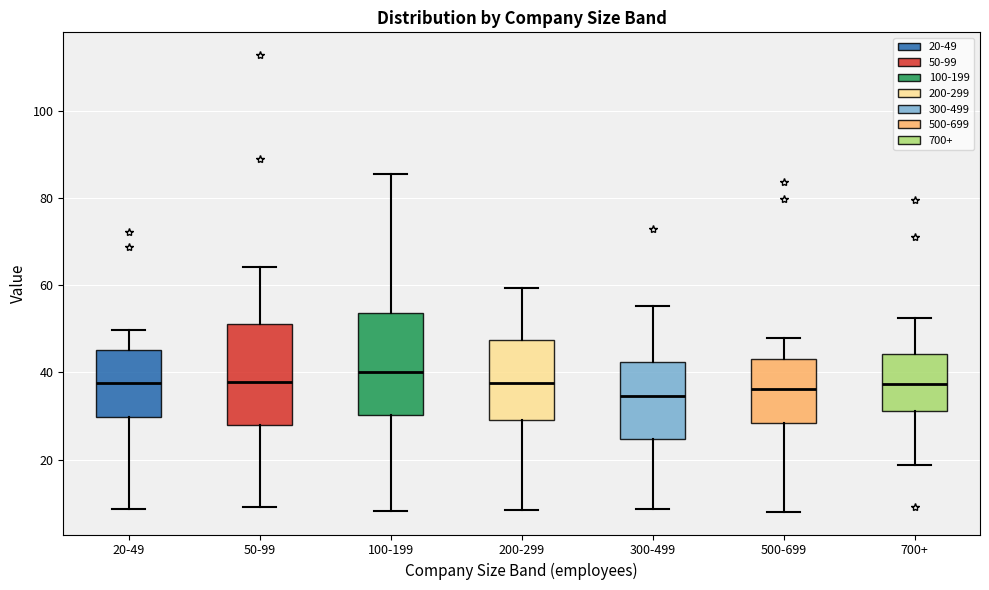

Which box's median line is the highest?

100-199